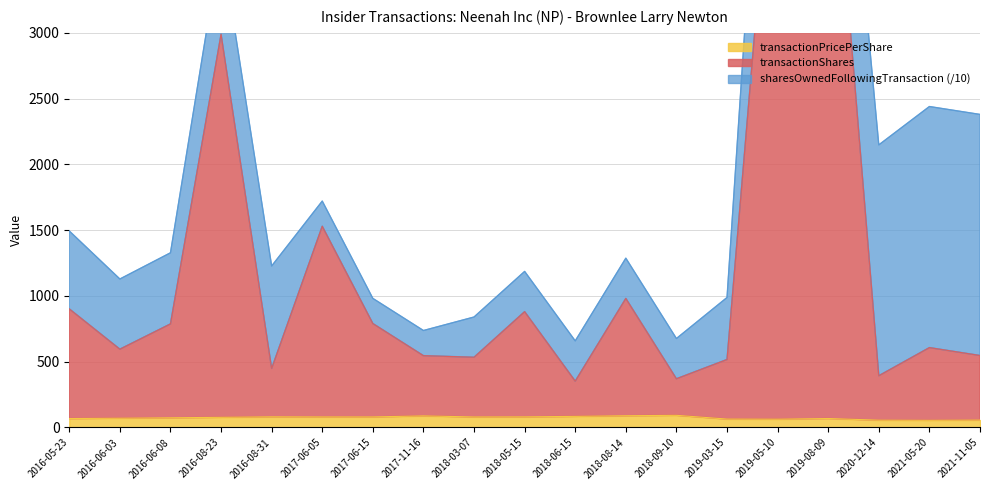

What is the value of the transactionShares point at the 2nd from the left?

594.9